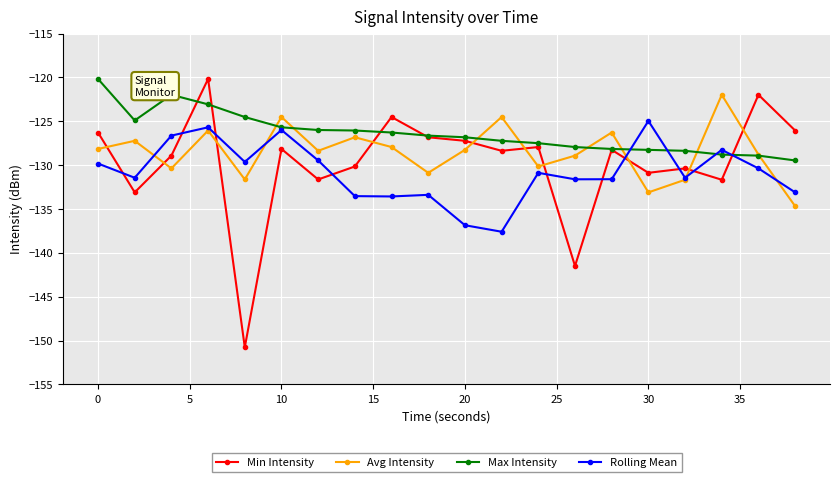

How many interior local peaks does the Avg Intensity series have?

7